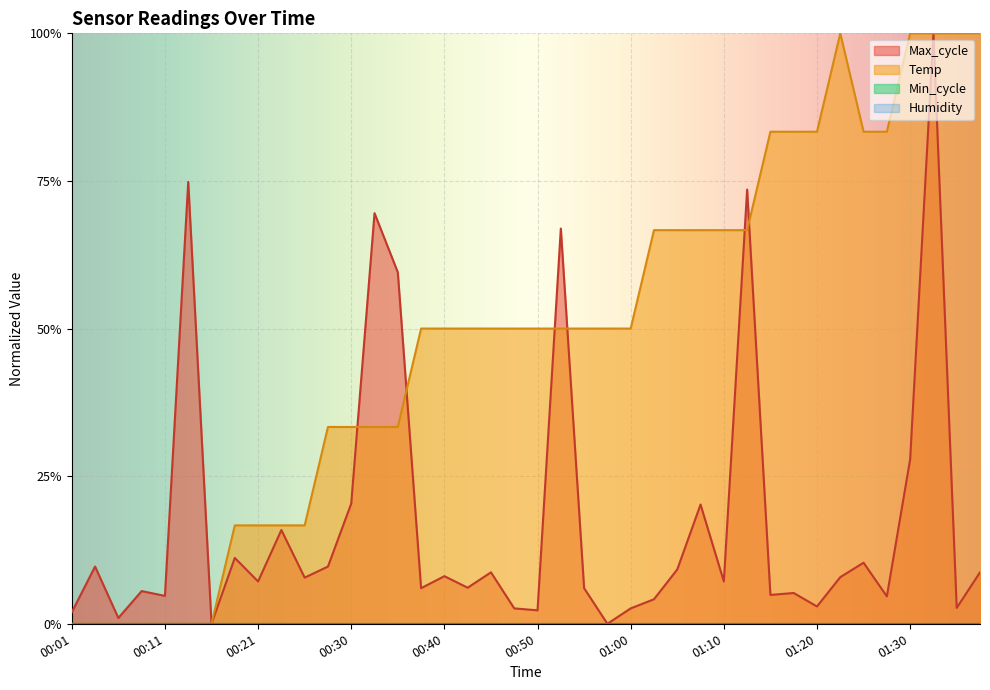

Rank the series at 01:13 from highest to lowest value.

Max_cycle, Temp